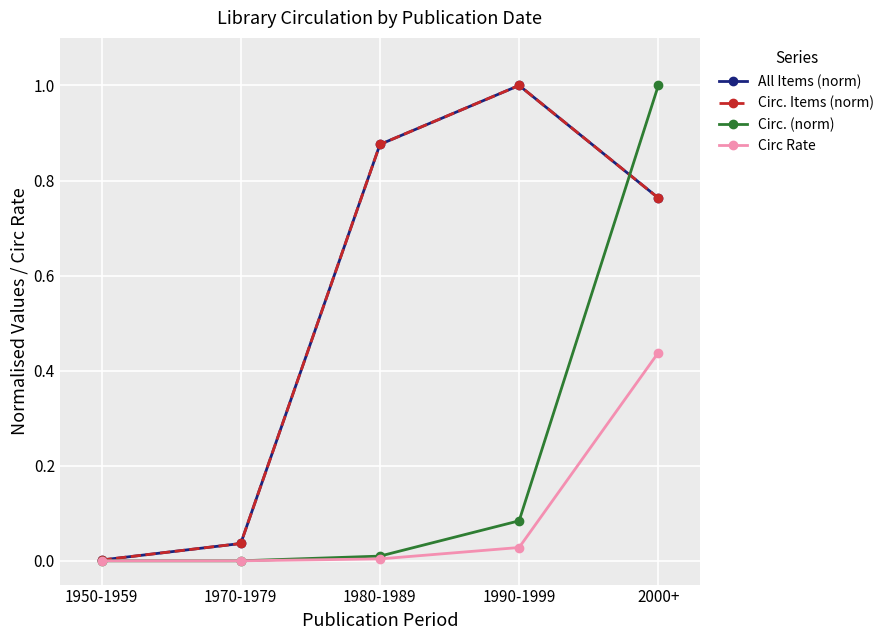

Does the chart have visible grid lines?

Yes